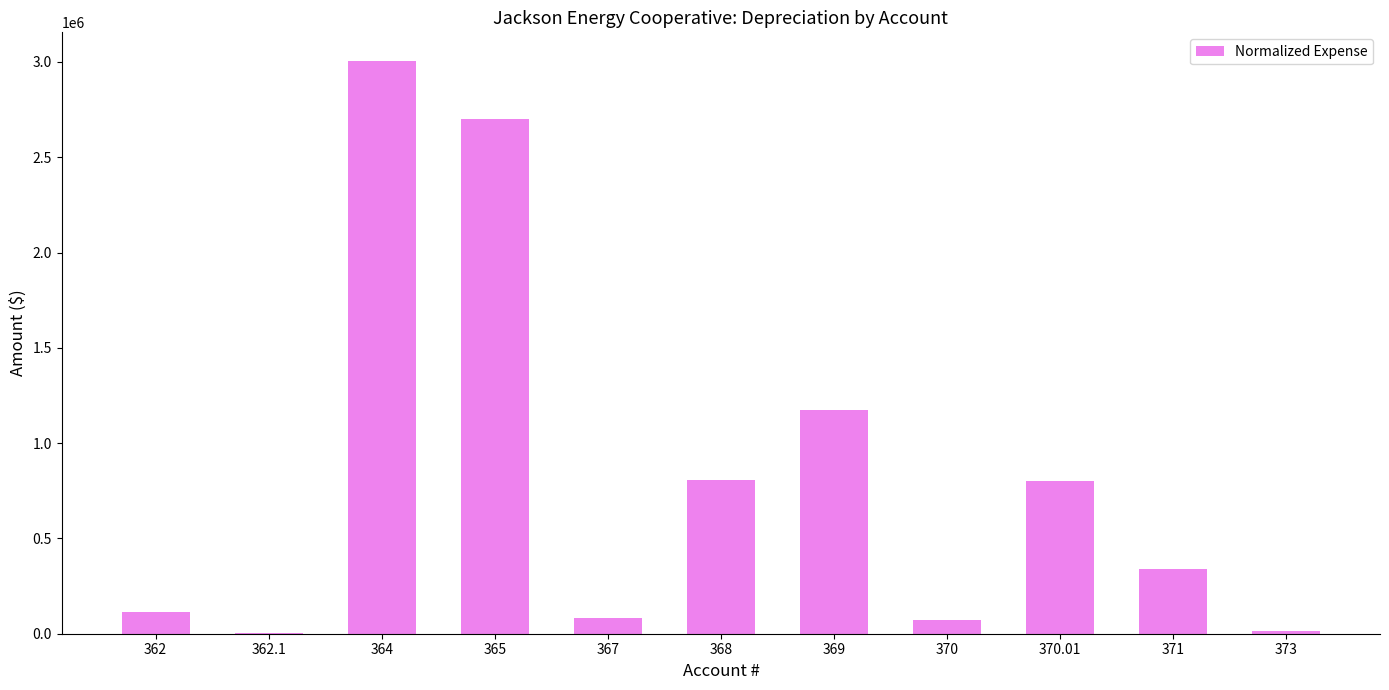

Is it true that the value at 370.01 is 800463.2?

True